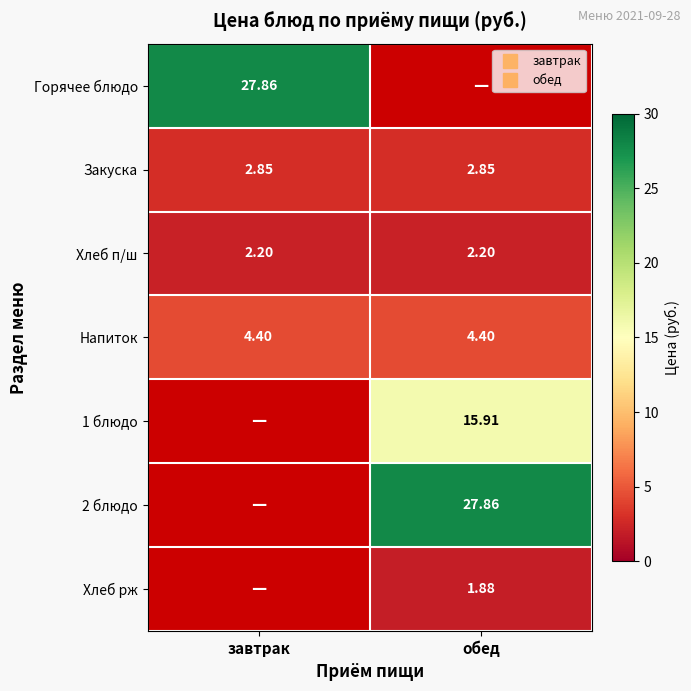

What is the difference between the maximum and minimum values in the 1 блюдо series?

15.9